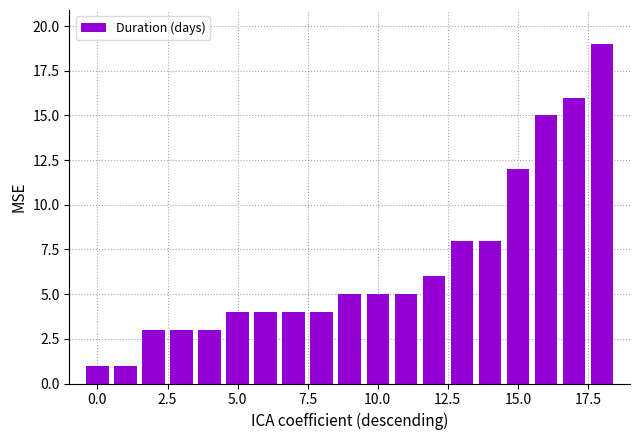

How many distinct data groups are displayed?

1